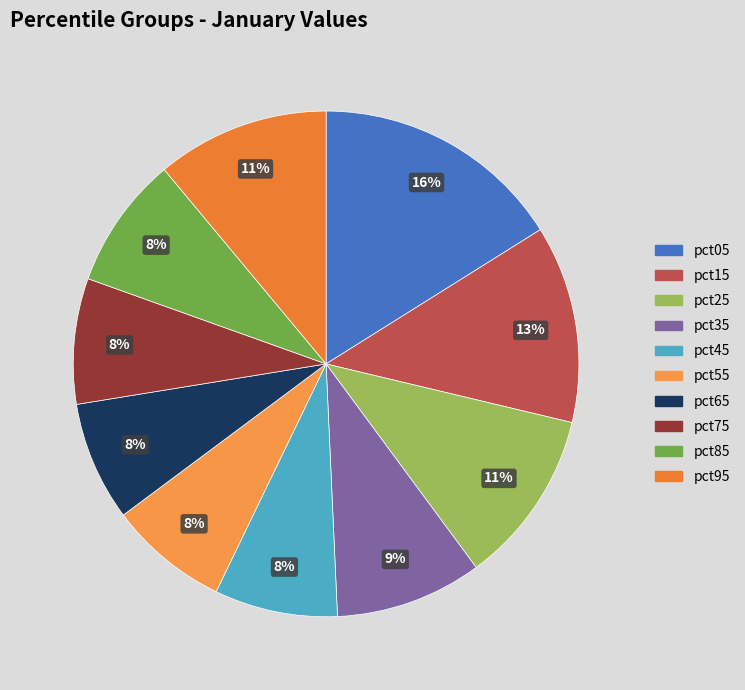

Rank the categories by value from lowest to highest.

pct65, pct55, pct45, pct75, pct85, pct35, pct95, pct25, pct15, pct05